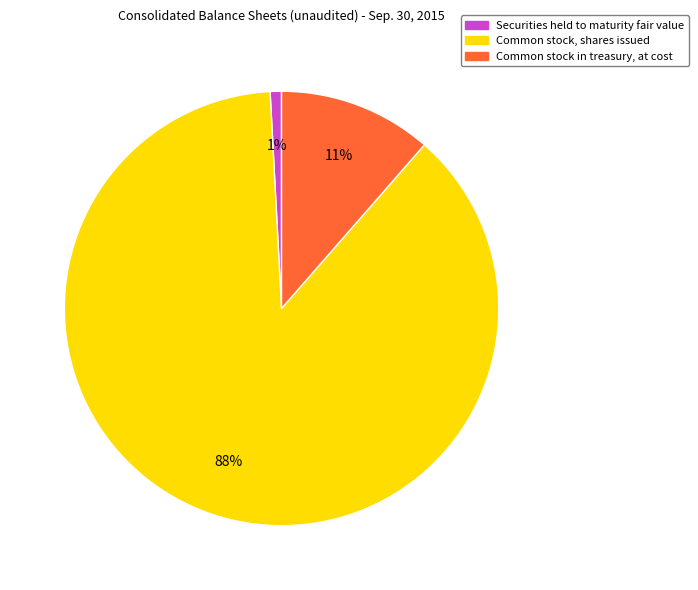

What percentage is the Common stock, shares issued slice, to the nearest percent?

88%